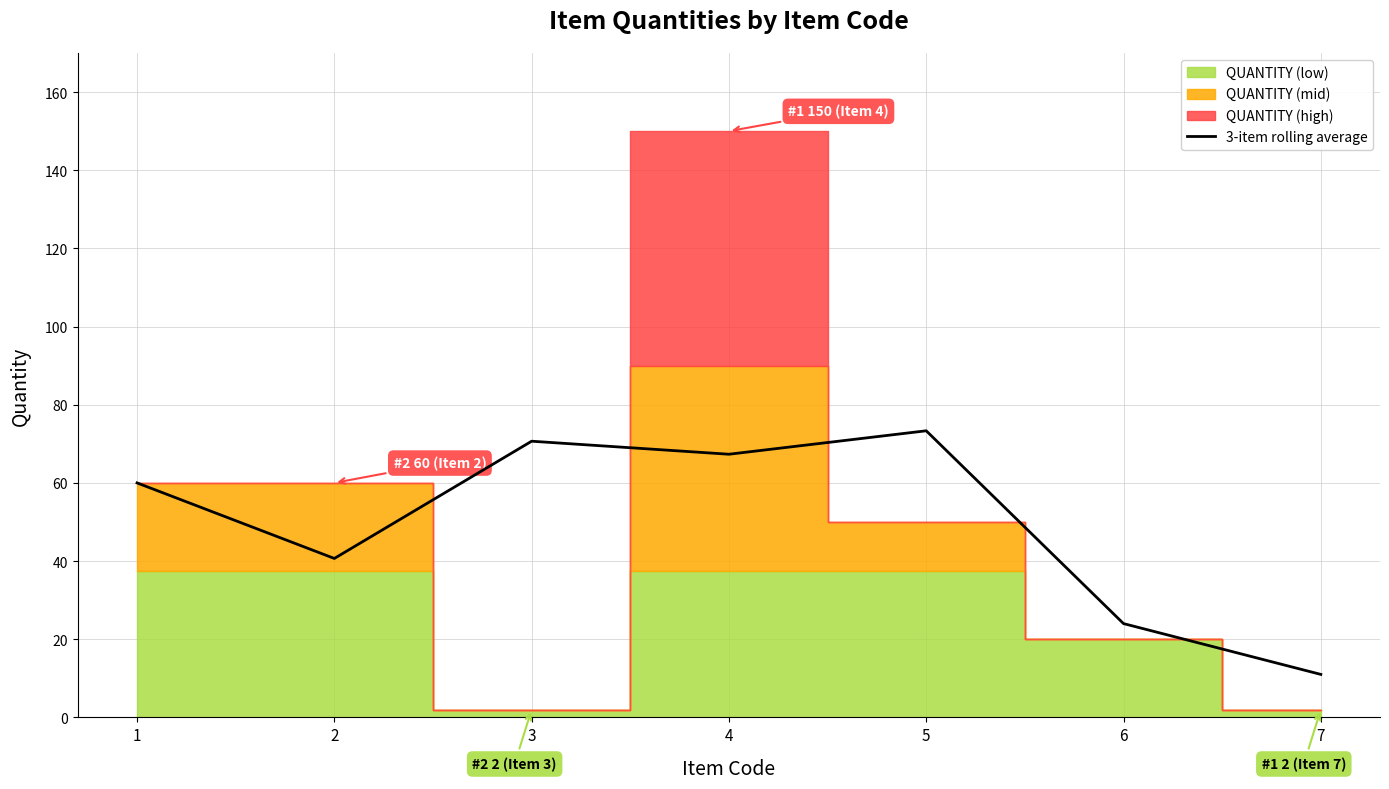

The value of 3-item rolling average at 6 is 42.7. True or false?

False